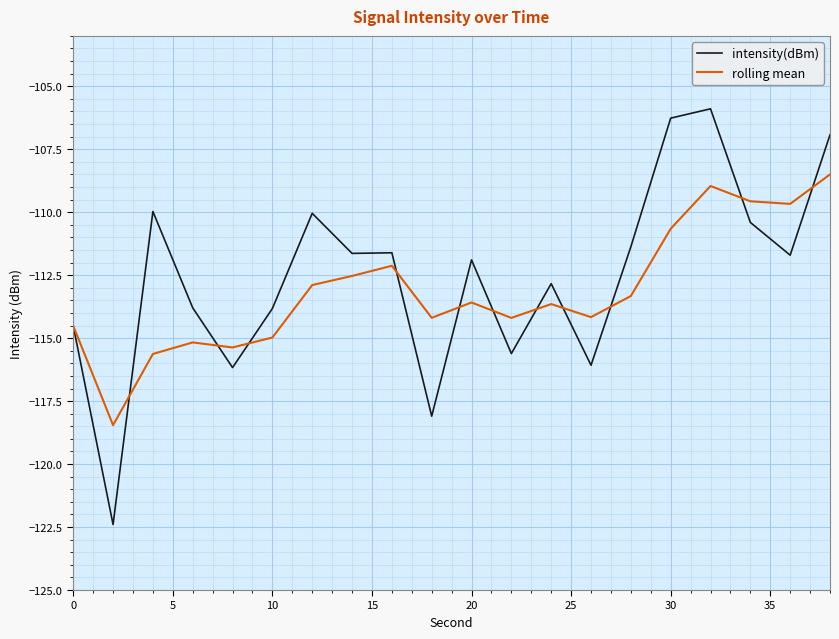

Rank the series by their maximum value, from highest to lowest.

intensity(dBm), rolling mean